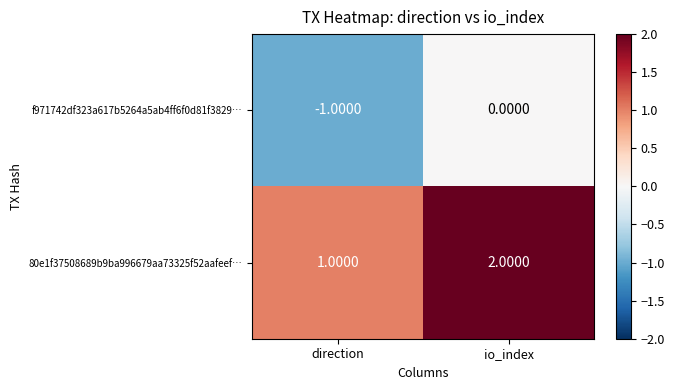

What is the sum of all 80e1f37508689b9ba996679aa73325f52aafeef… values?

3